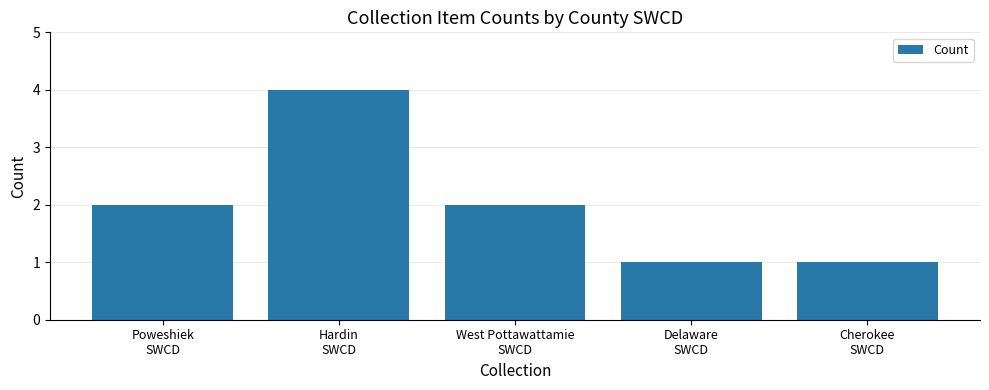

How many data points are less than 2?

2